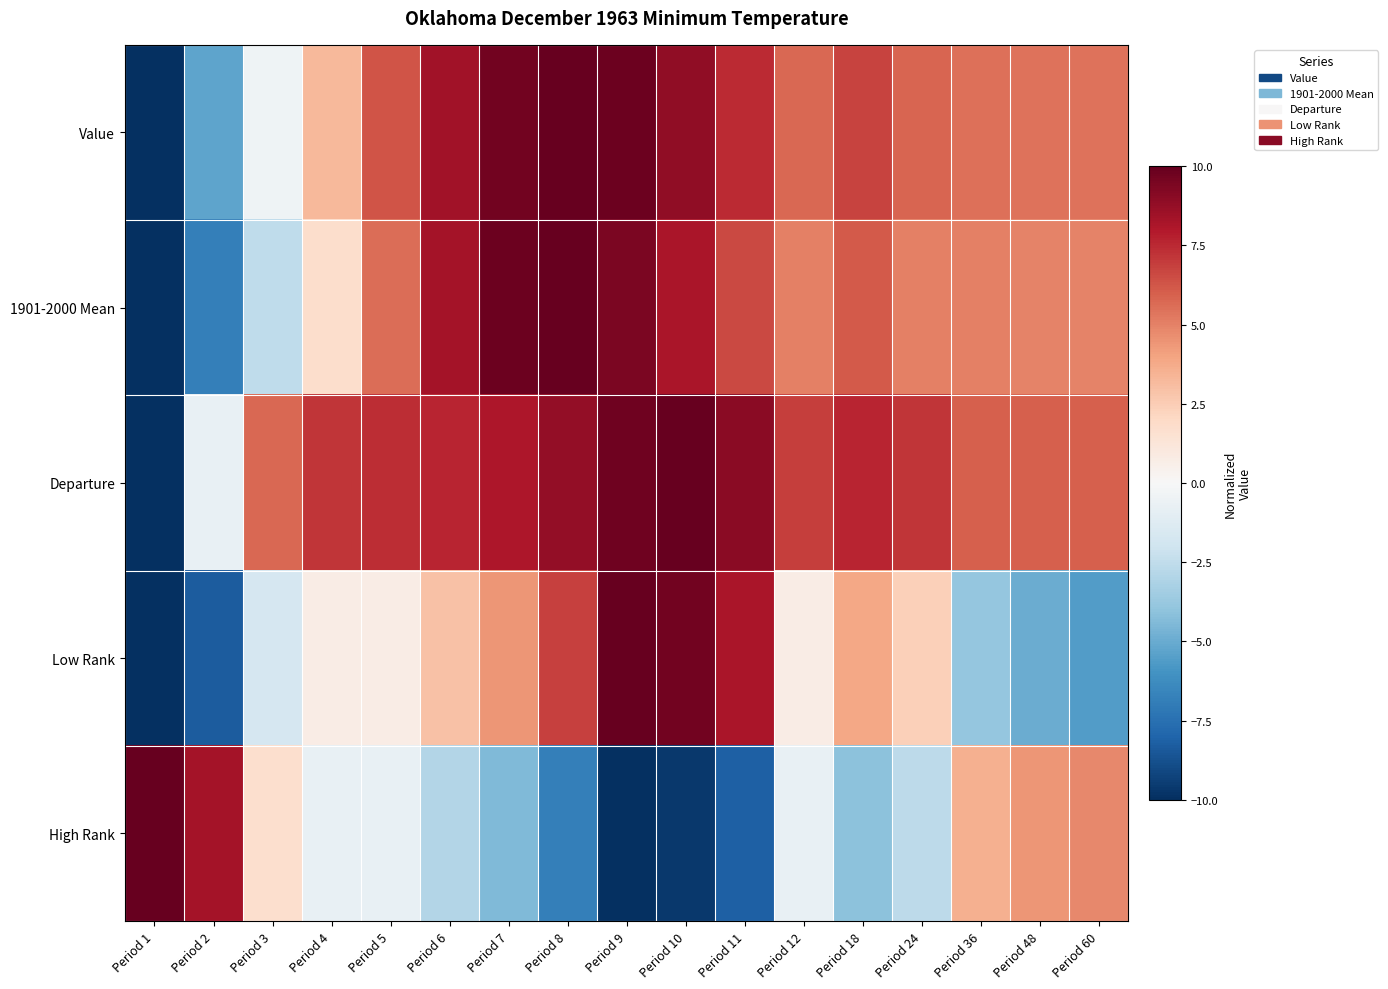

What is the difference between the highest and lowest values at Period 7?

14.2